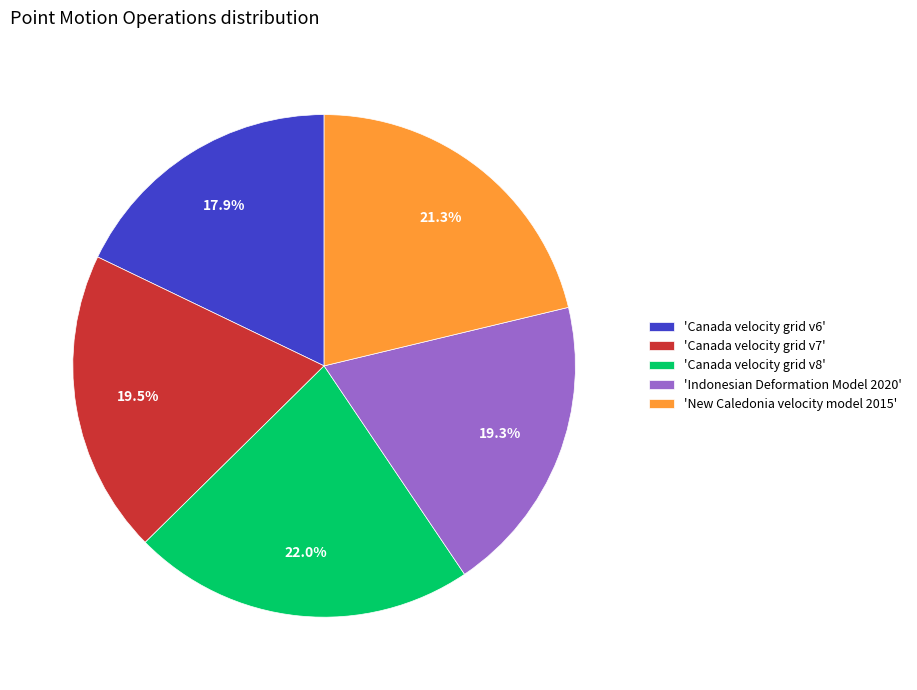

Between 'Canada velocity grid v8' and 'Canada velocity grid v6', which is larger?

'Canada velocity grid v8'